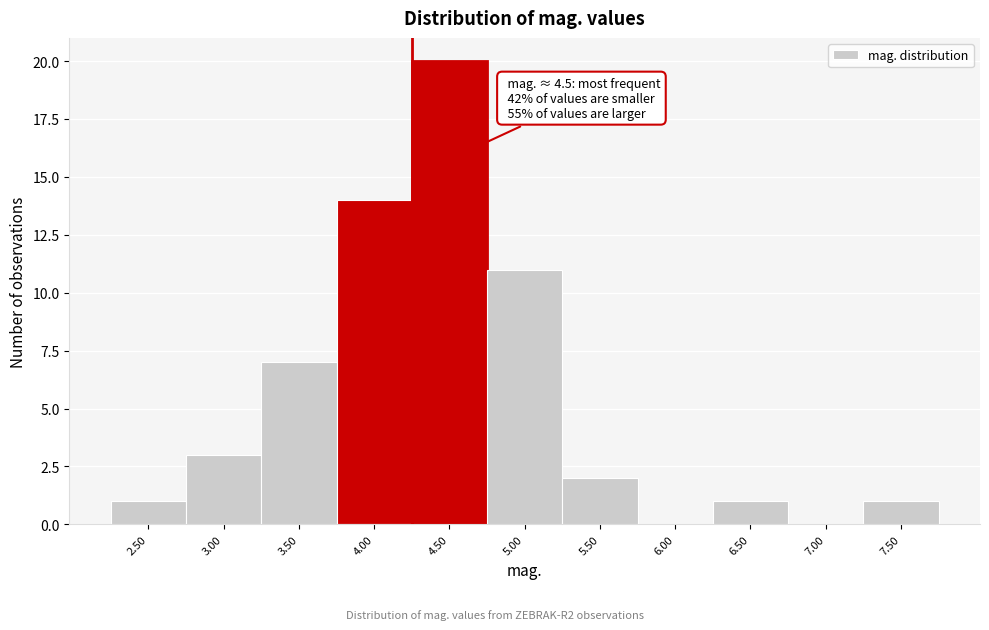

Reading left to right, list all the values displayed in this chart.

2.50=1	3.00=3	3.50=7	4.00=14	4.50=20	5.00=11	5.50=2	6.00=0	6.50=1	7.00=0	7.50=1